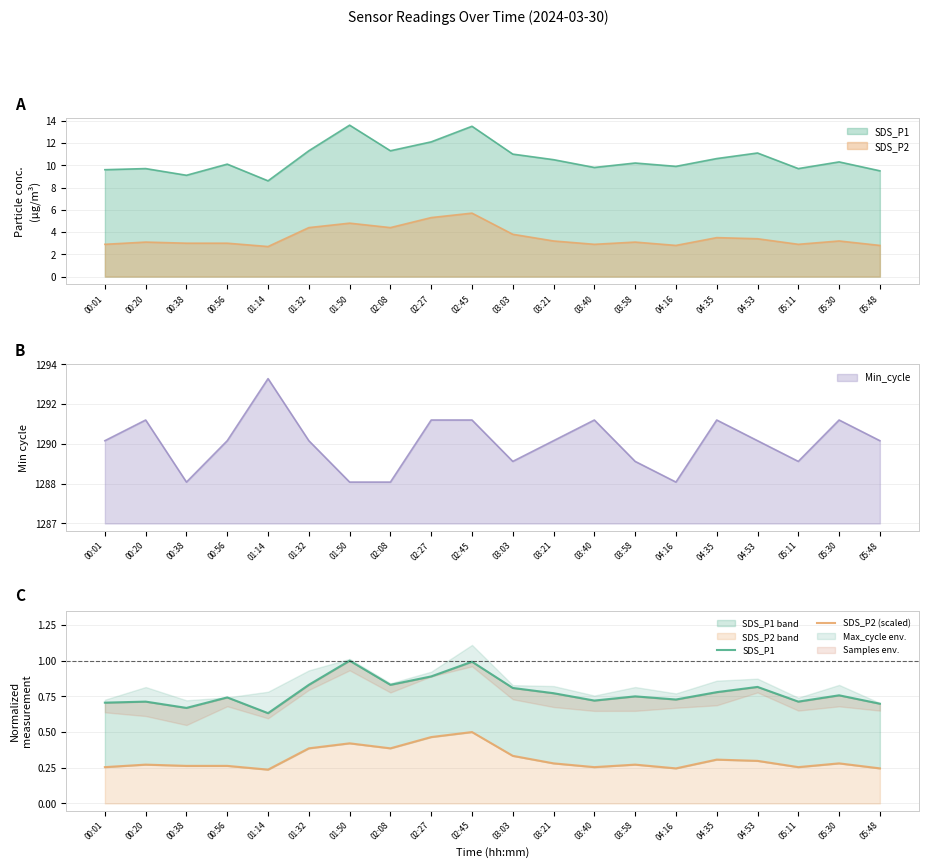

Reading right to left, list all the values displayed in this chart.

SDS_P1: 05:48=0.7	05:30=0.8	05:11=0.7	04:53=0.8	04:35=0.8	04:16=0.7	03:58=0.8	03:40=0.7	03:21=0.8	03:03=0.8	02:45=1.0	02:27=0.9	02:08=0.8	01:50=1.0	01:32=0.8	01:14=0.6	00:56=0.7	00:38=0.7	00:20=0.7	00:01=0.7
SDS_P2 (scaled): 05:48=0.2	05:30=0.3	05:11=0.3	04:53=0.3	04:35=0.3	04:16=0.2	03:58=0.3	03:40=0.3	03:21=0.3	03:03=0.3	02:45=0.5	02:27=0.5	02:08=0.4	01:50=0.4	01:32=0.4	01:14=0.2	00:56=0.3	00:38=0.3	00:20=0.3	00:01=0.3